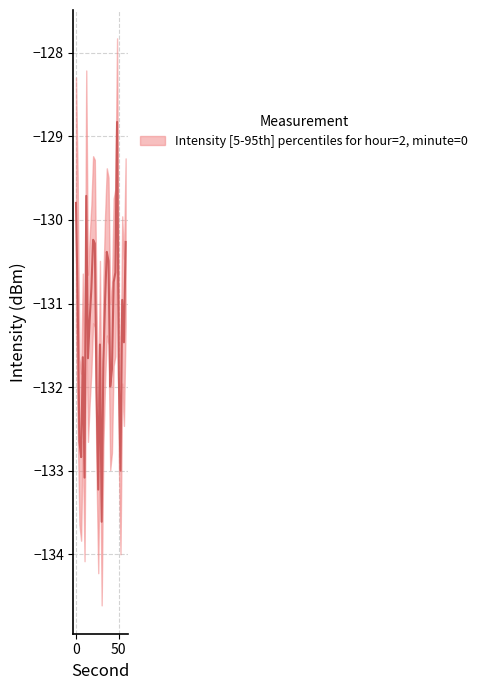

What is the sum of all lower values?

-3971.8